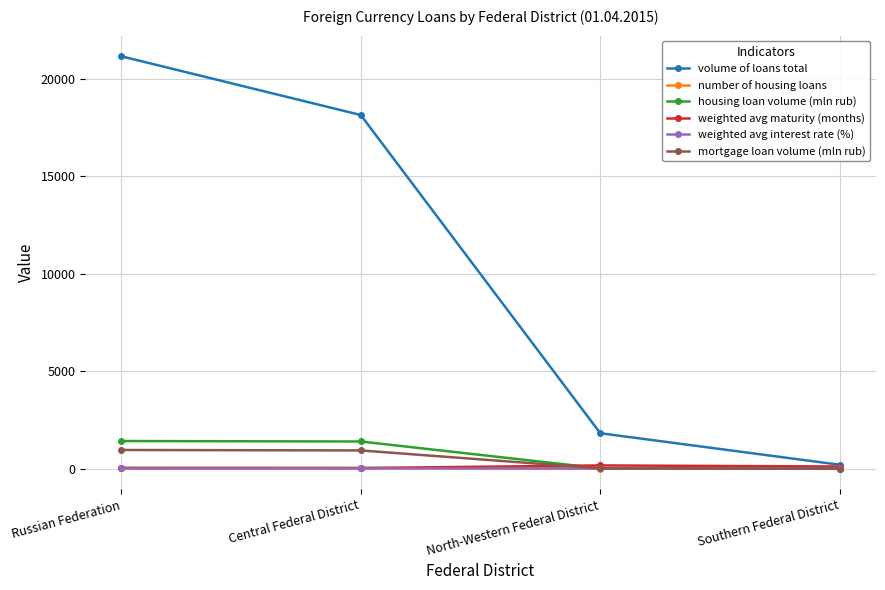

What is the label of the 2nd point from the left?

Central Federal District